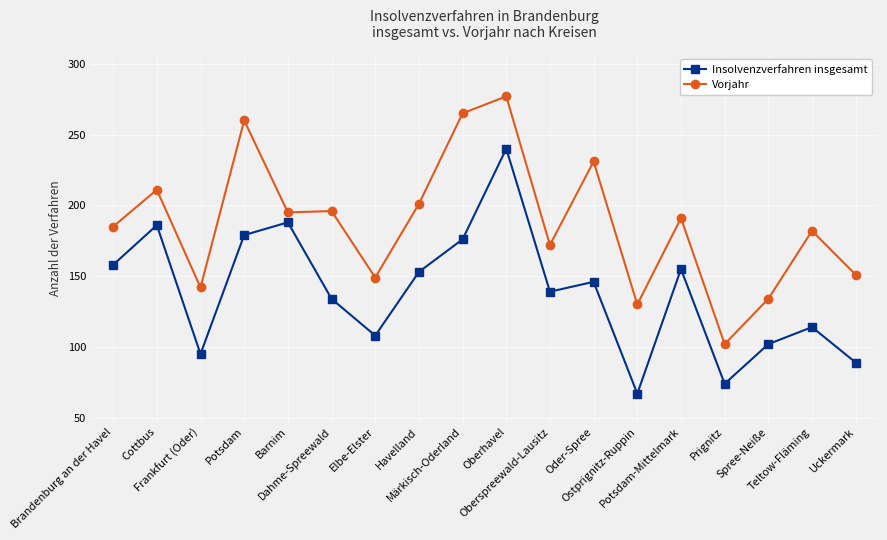

What are all the series names shown in the legend?

Insolvenzverfahren insgesamt, Vorjahr